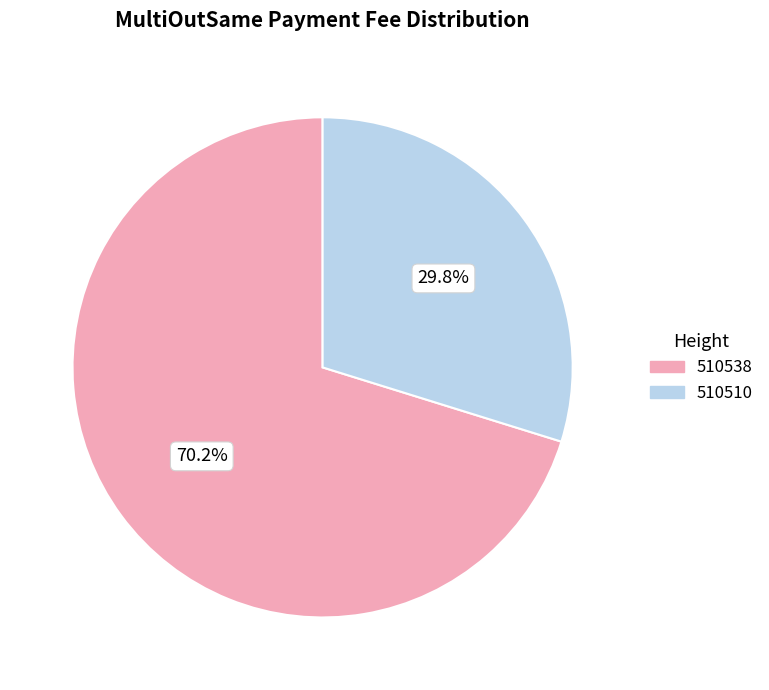

To the nearest percent, what is the difference between the 510538 and 510510 slice percentages?

40%